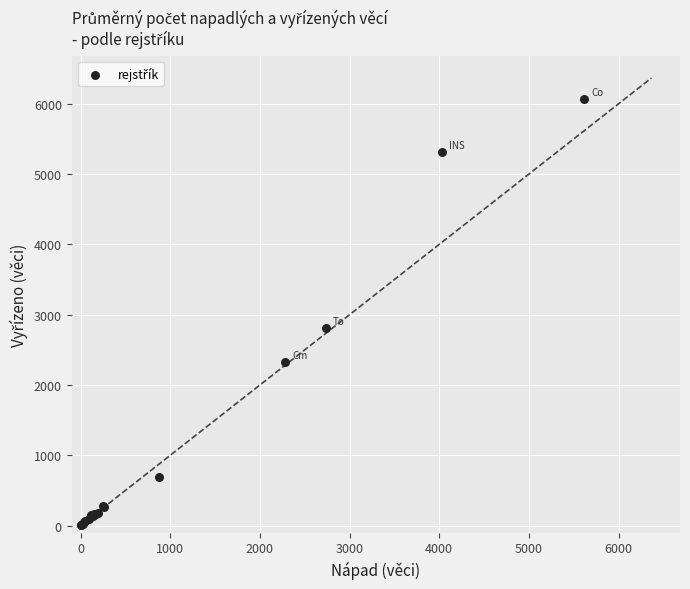

What Y value in the scatter plot is closest to 3034?

2806